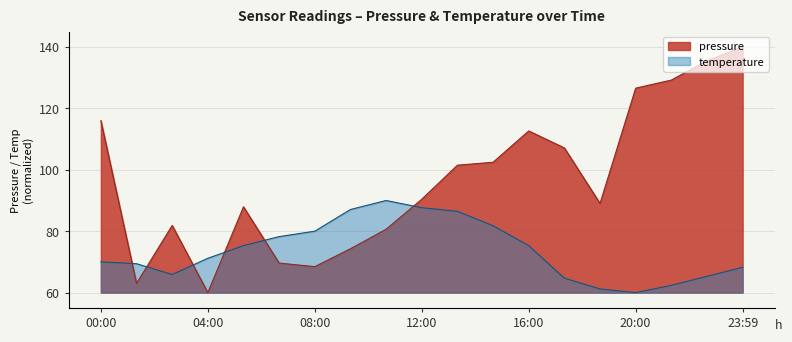

Where is pressure nearest to the value 100?

13:20